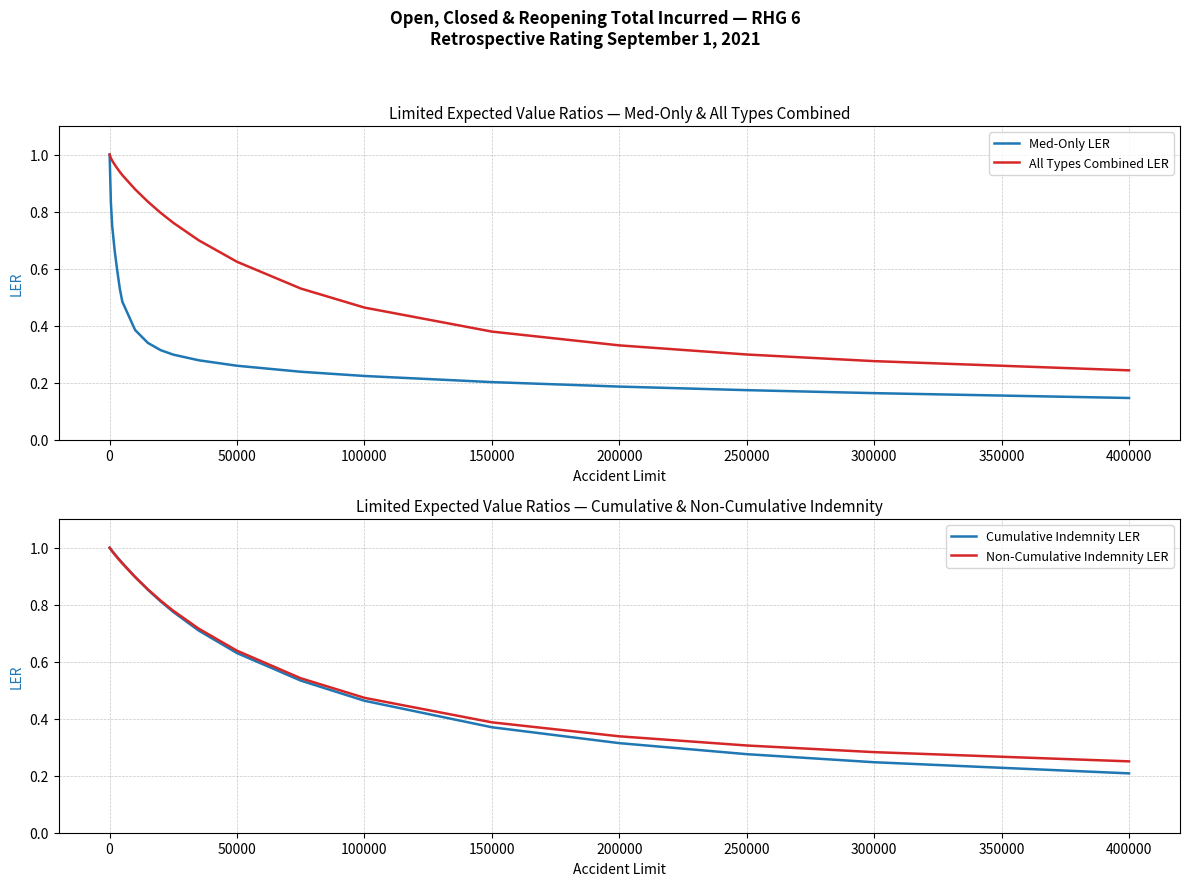

Does the chart have visible grid lines?

Yes